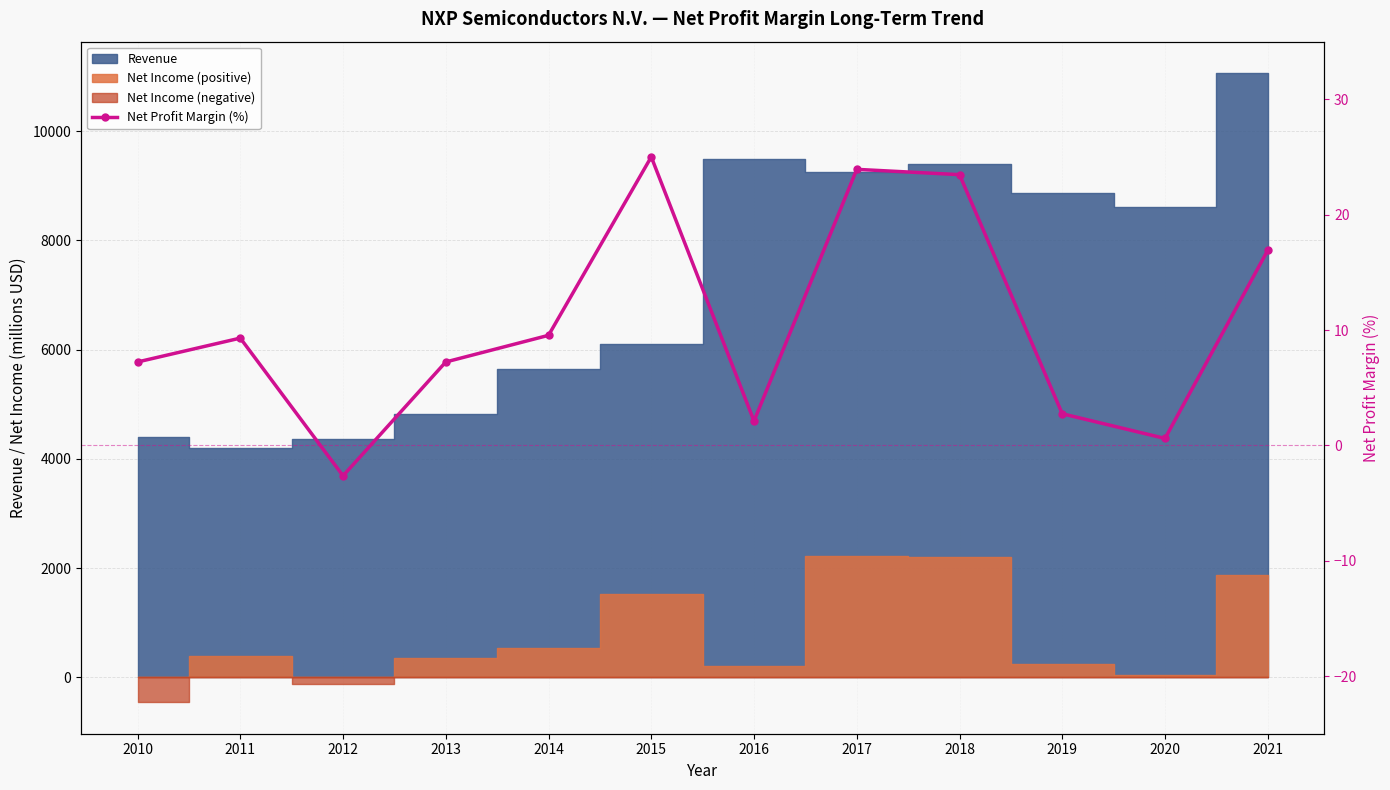

Reading left to right, transcribe all the data shown in this chart.

7.2	9.3	-2.6	7.2	9.5	25.0	2.1	23.9	23.5	2.7	0.6	16.9